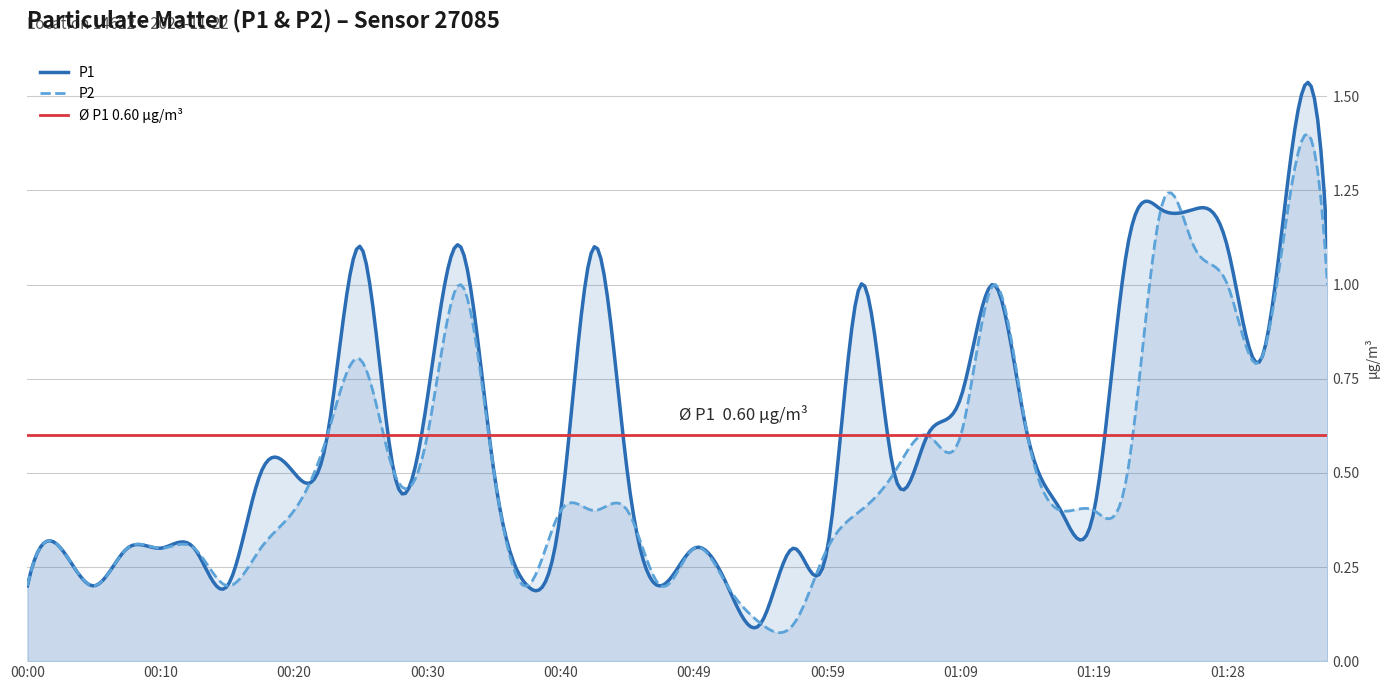

What is the sum of all P2 values?

20.5